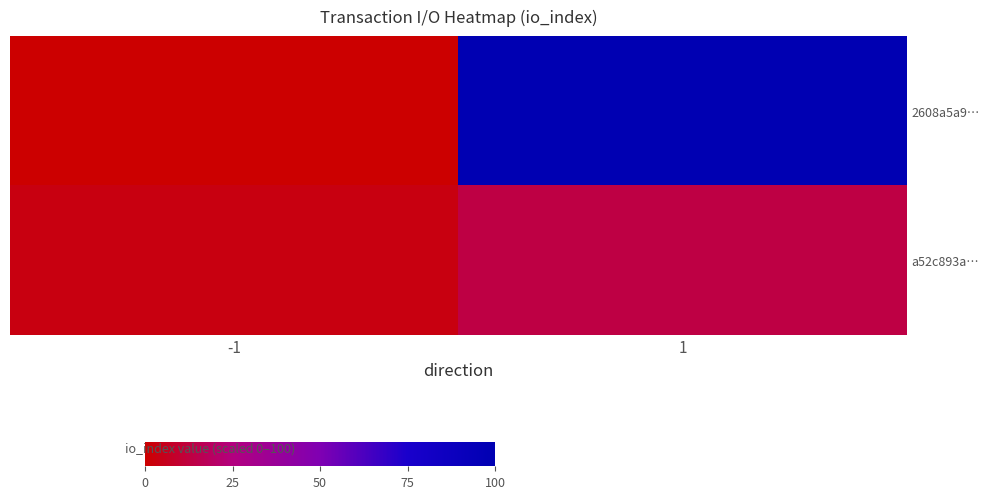

What is the greatest value displayed?

100.0